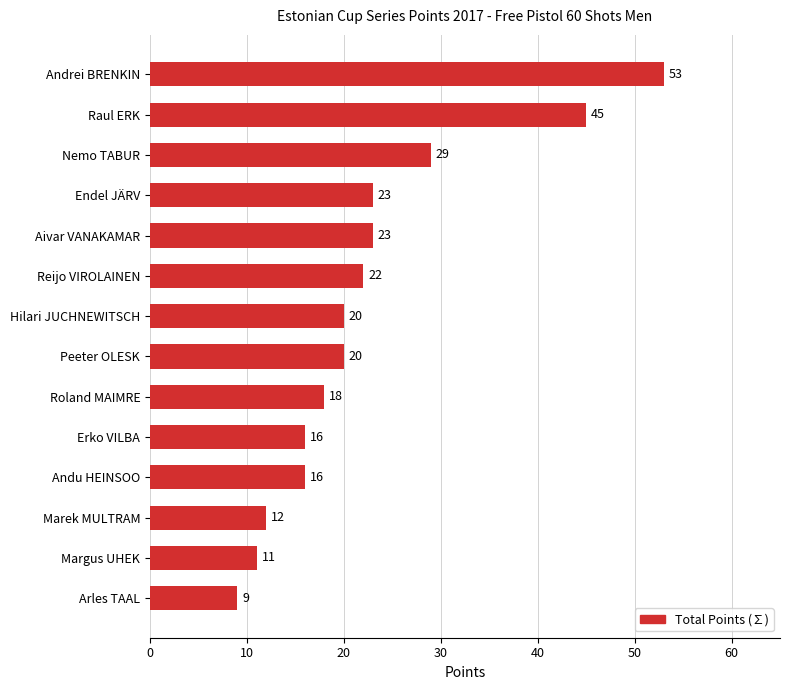

What is the change in value from Erko VILBA to Raul ERK?

+29